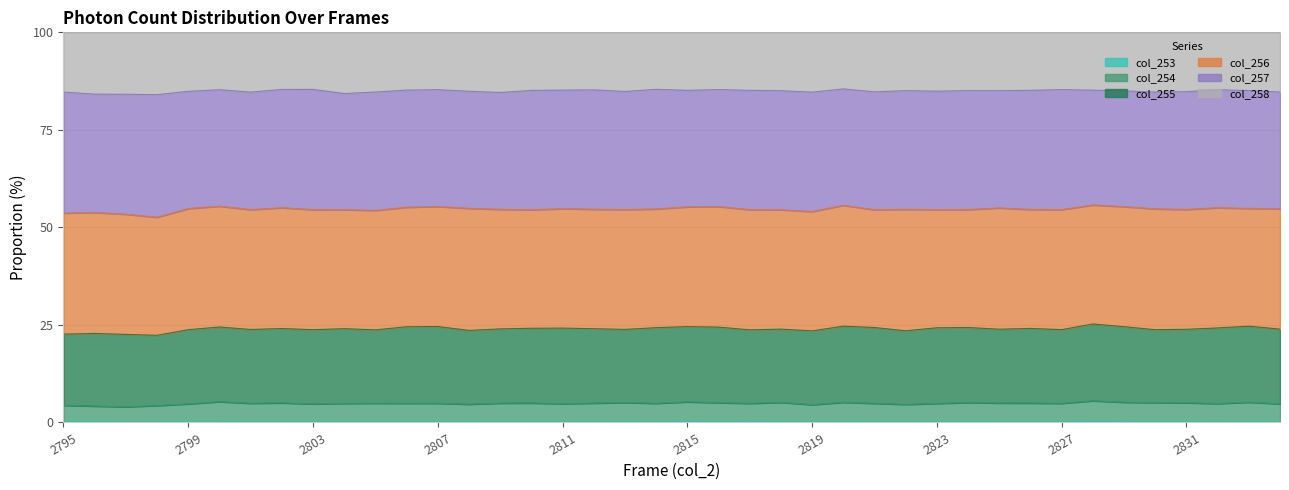

What is the minimum value for col_254?

4.0